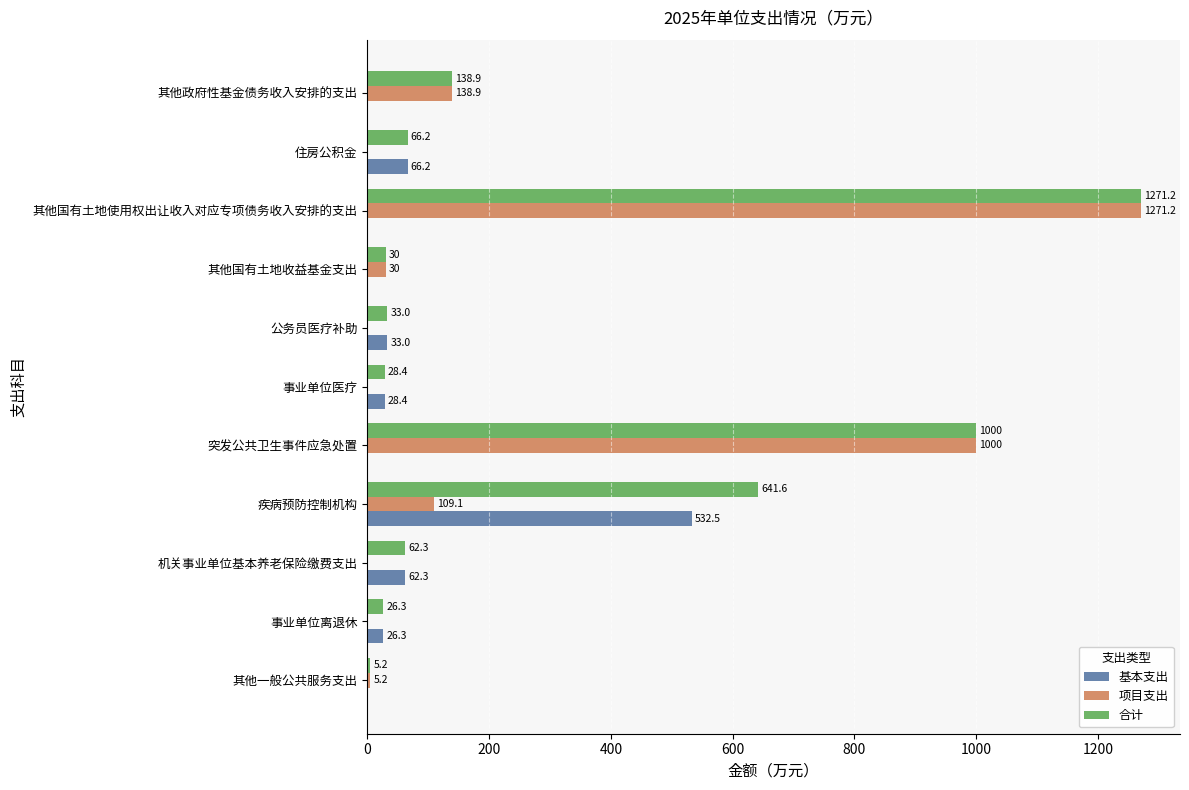

The 项目支出 series shows 1000.0 at 突发公共卫生事件应急处置. True or false?

True